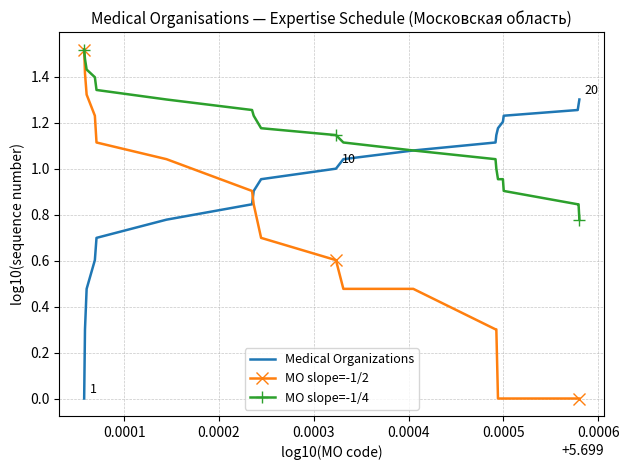

Which series has the widest spread of values?

MO slope=-1/2